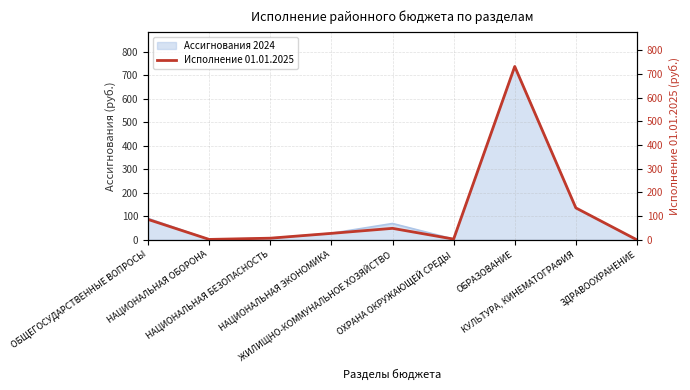

Rank the categories by value from lowest to highest.

ЗДРАВООХРАНЕНИЕ, НАЦИОНАЛЬНАЯ ОБОРОНА, ОХРАНА ОКРУЖАЮЩЕЙ СРЕДЫ, НАЦИОНАЛЬНАЯ БЕЗОПАСНОСТЬ, НАЦИОНАЛЬНАЯ ЭКОНОМИКА, ЖИЛИЩНО-КОММУНАЛЬНОЕ ХОЗЯЙСТВО, ОБЩЕГОСУДАРСТВЕННЫЕ ВОПРОСЫ, КУЛЬТУРА, КИНЕМАТОГРАФИЯ, ОБРАЗОВАНИЕ